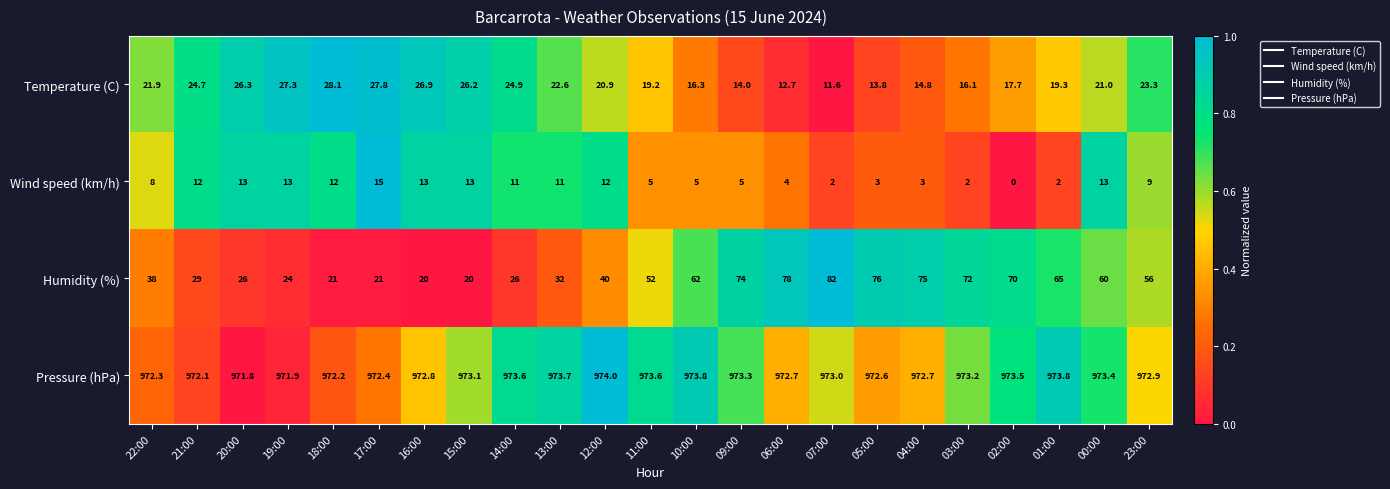

Is it true that Humidity (%) equals 15.7 at 11:00?

False